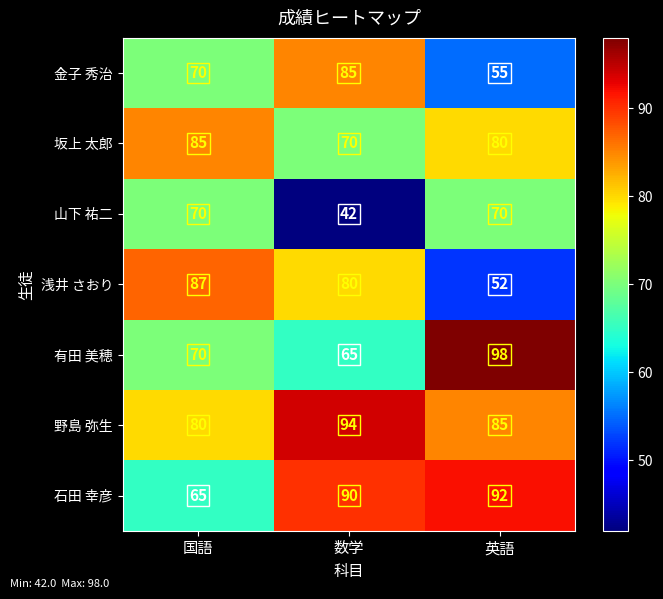

What is the difference between the highest and lowest values at 国語?

22